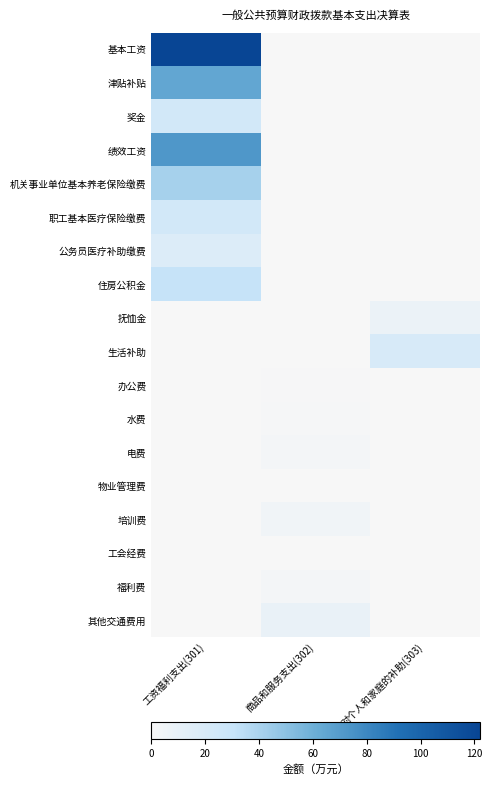

Reading left to right, transcribe all the data shown in this chart.

基本工资: 工资福利支出(301)=122.1	商品和服务支出(302)=0.0	对个人和家庭的补助(303)=0.0
津贴补贴: 工资福利支出(301)=64.5	商品和服务支出(302)=0.0	对个人和家庭的补助(303)=0.0
奖金: 工资福利支出(301)=23.4	商品和服务支出(302)=0.0	对个人和家庭的补助(303)=0.0
绩效工资: 工资福利支出(301)=72.2	商品和服务支出(302)=0.0	对个人和家庭的补助(303)=0.0
机关事业单位基本养老保险缴费: 工资福利支出(301)=41.1	商品和服务支出(302)=0.0	对个人和家庭的补助(303)=0.0
职工基本医疗保险缴费: 工资福利支出(301)=23.5	商品和服务支出(302)=0.0	对个人和家庭的补助(303)=0.0
公务员医疗补助缴费: 工资福利支出(301)=17.1	商品和服务支出(302)=0.0	对个人和家庭的补助(303)=0.0
住房公积金: 工资福利支出(301)=30.8	商品和服务支出(302)=0.0	对个人和家庭的补助(303)=0.0
抚恤金: 工资福利支出(301)=0.0	商品和服务支出(302)=0.0	对个人和家庭的补助(303)=7.6
生活补助: 工资福利支出(301)=0.0	商品和服务支出(302)=0.0	对个人和家庭的补助(303)=20.0
办公费: 工资福利支出(301)=0.0	商品和服务支出(302)=0.9	对个人和家庭的补助(303)=0.0
水费: 工资福利支出(301)=0.0	商品和服务支出(302)=1.4	对个人和家庭的补助(303)=0.0
电费: 工资福利支出(301)=0.0	商品和服务支出(302)=2.1	对个人和家庭的补助(303)=0.0
物业管理费: 工资福利支出(301)=0.0	商品和服务支出(302)=0.2	对个人和家庭的补助(303)=0.0
培训费: 工资福利支出(301)=0.0	商品和服务支出(302)=4.5	对个人和家庭的补助(303)=0.0
工会经费: 工资福利支出(301)=0.0	商品和服务支出(302)=0.4	对个人和家庭的补助(303)=0.0
福利费: 工资福利支出(301)=0.0	商品和服务支出(302)=1.9	对个人和家庭的补助(303)=0.0
其他交通费用: 工资福利支出(301)=0.0	商品和服务支出(302)=8.9	对个人和家庭的补助(303)=0.0